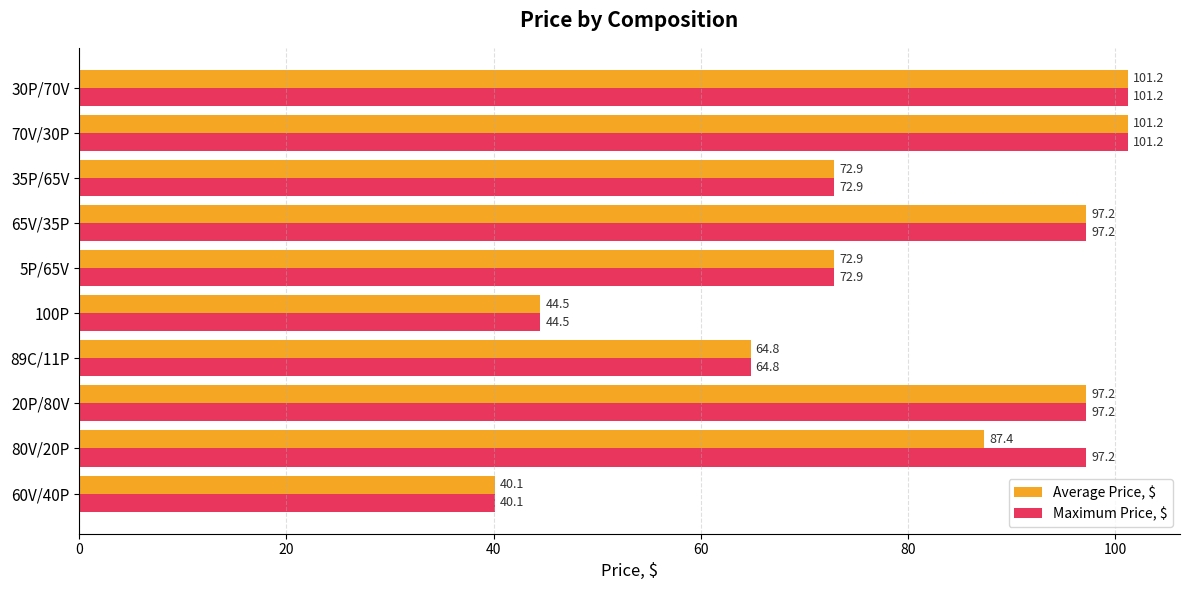

At how many categories does at least one series exceed 67?

7